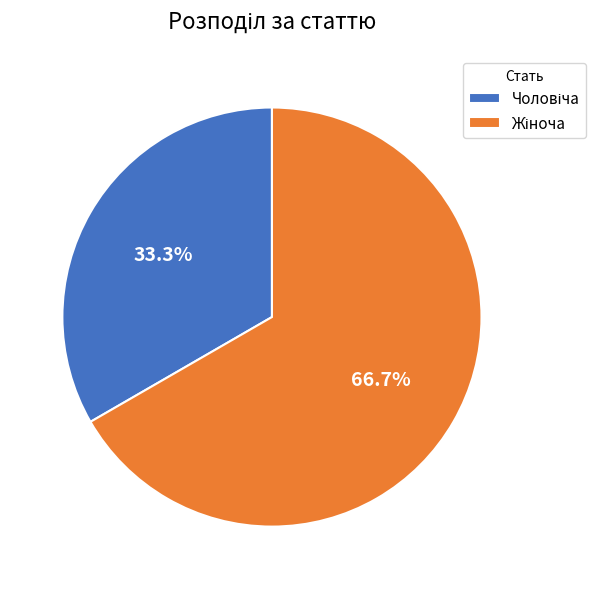

To the nearest percent, what is the average slice percentage?

50%